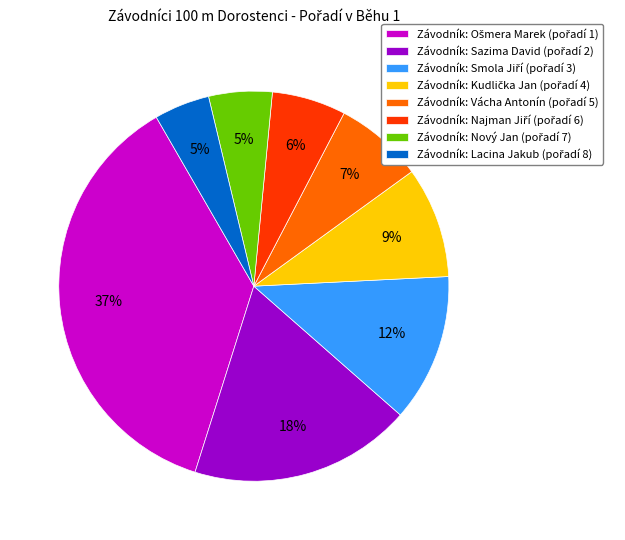

To the nearest percent, what is the average slice percentage?

12%